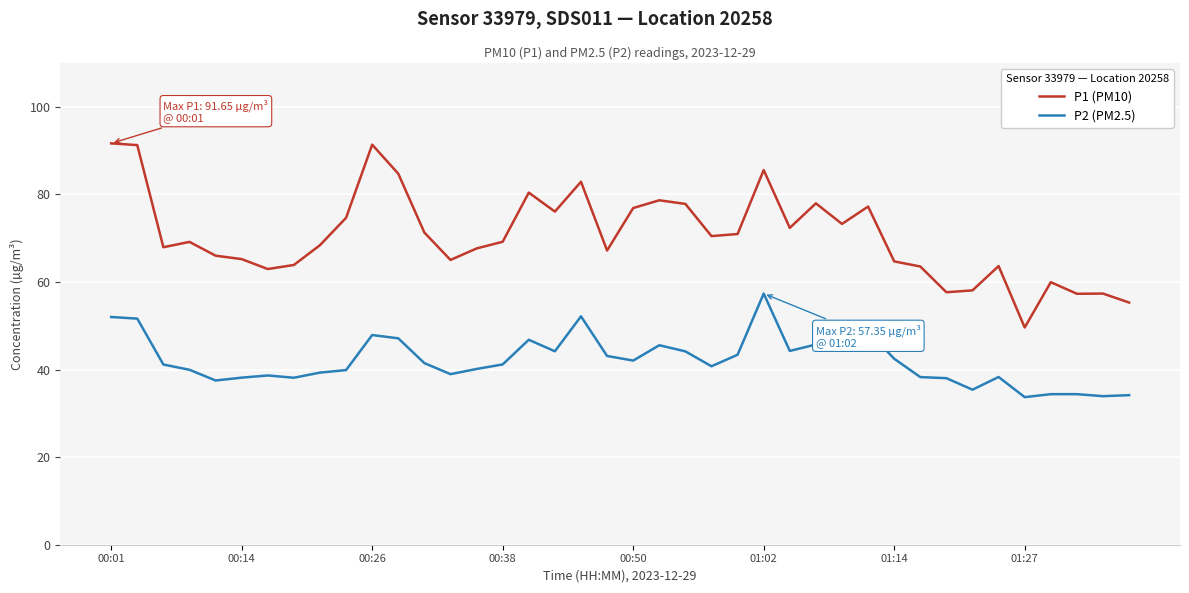

True or false: P1 (PM10) and P2 (PM2.5) intersect in this chart.

False